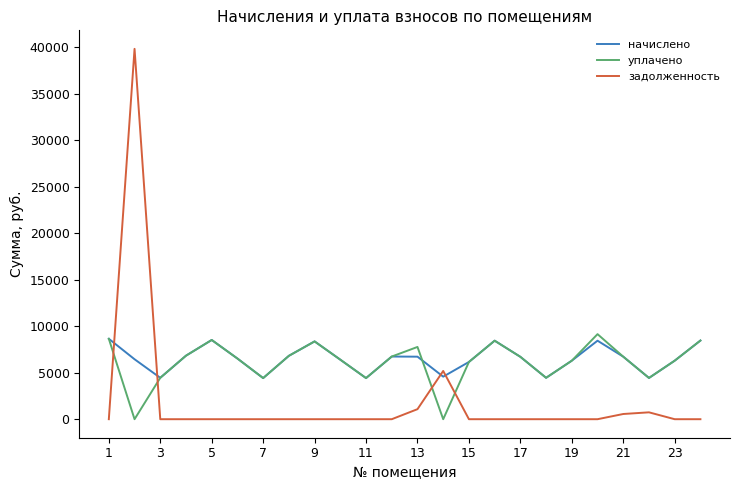

How many distinct data groups are displayed?

3